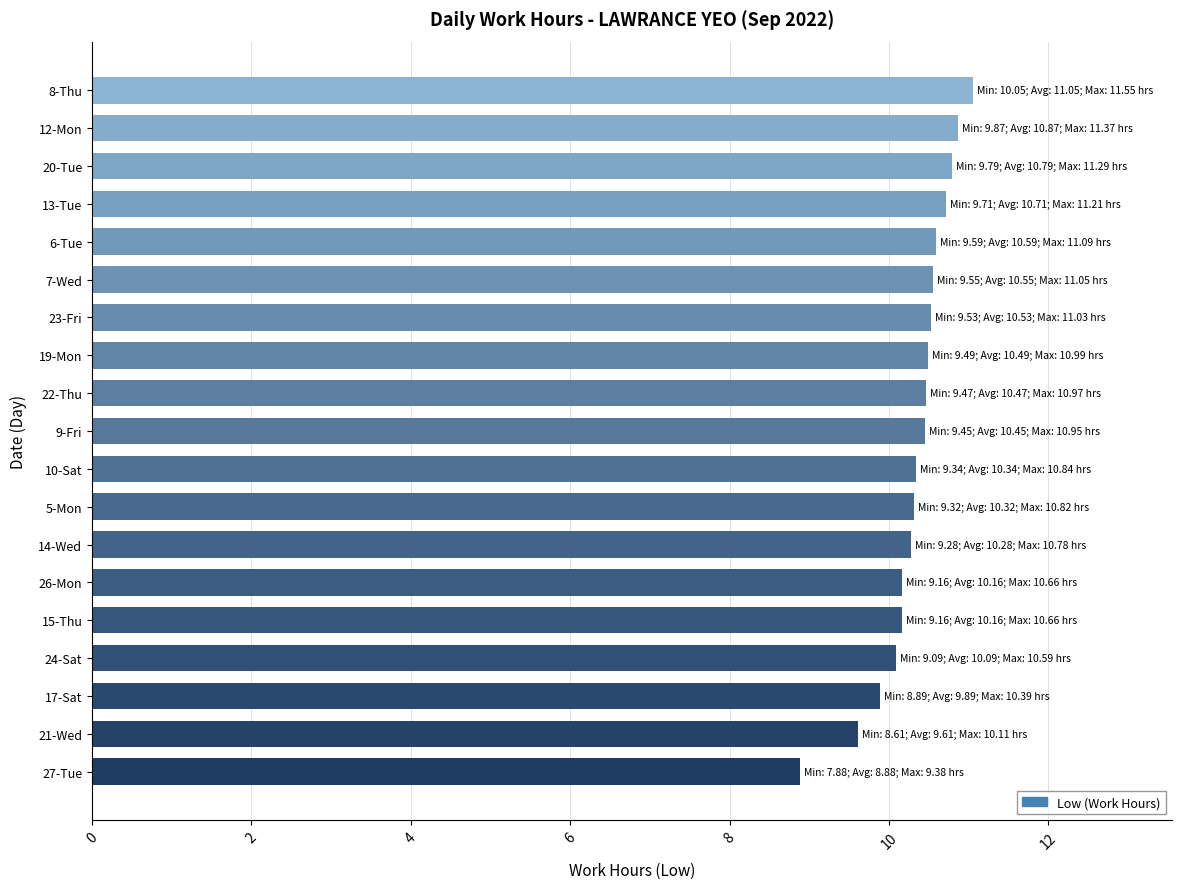

Read the value at 20-Tue.

10.8